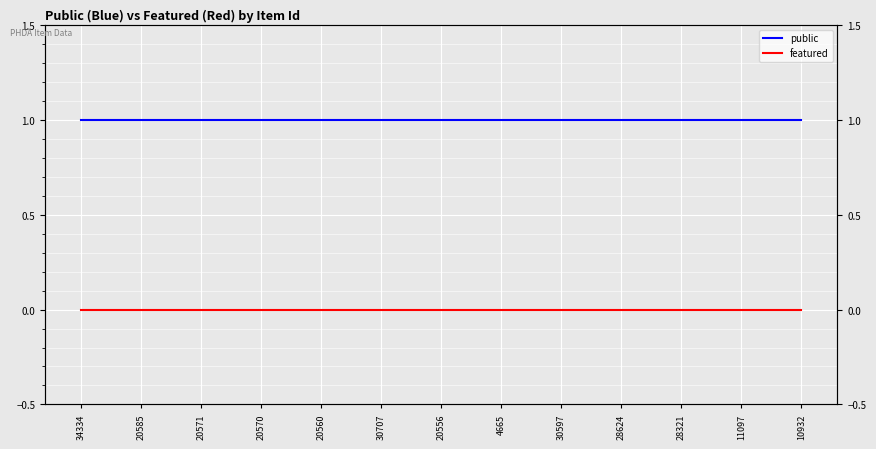

True or false: public and featured intersect in this chart.

False